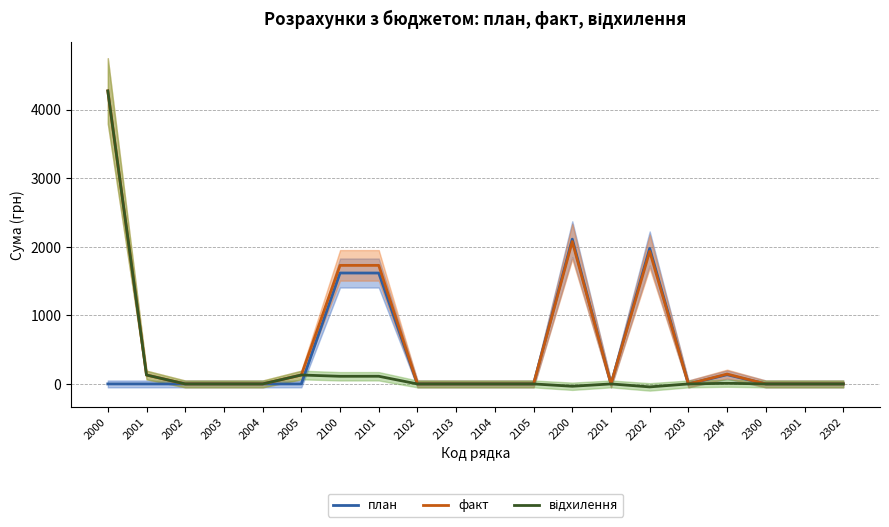

At how many categories does at least one series exceed 2472?

1